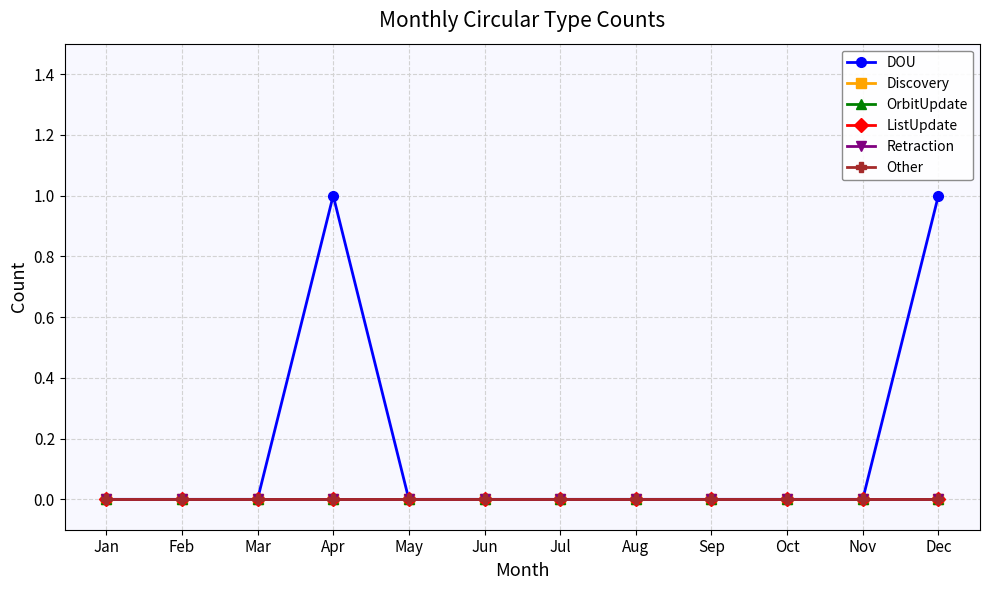

Does the chart have visible grid lines?

Yes